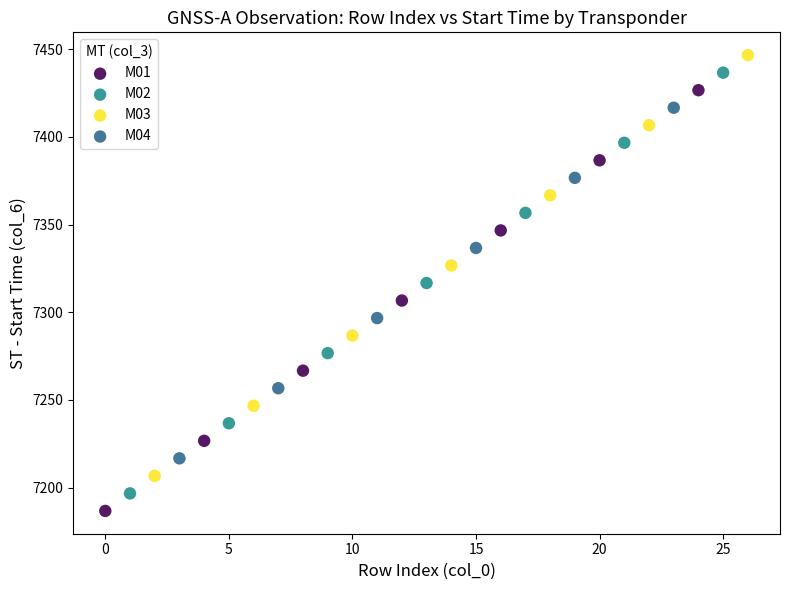

Which series has the widest spread of Y values?

M03